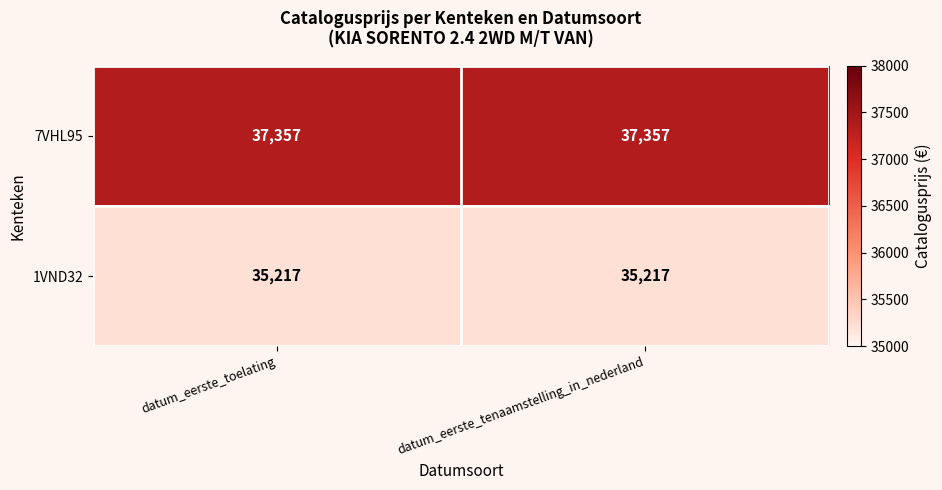

True or false: 1VND32 has a value of 35217 at datum_eerste_tenaamstelling_in_nederland.

True